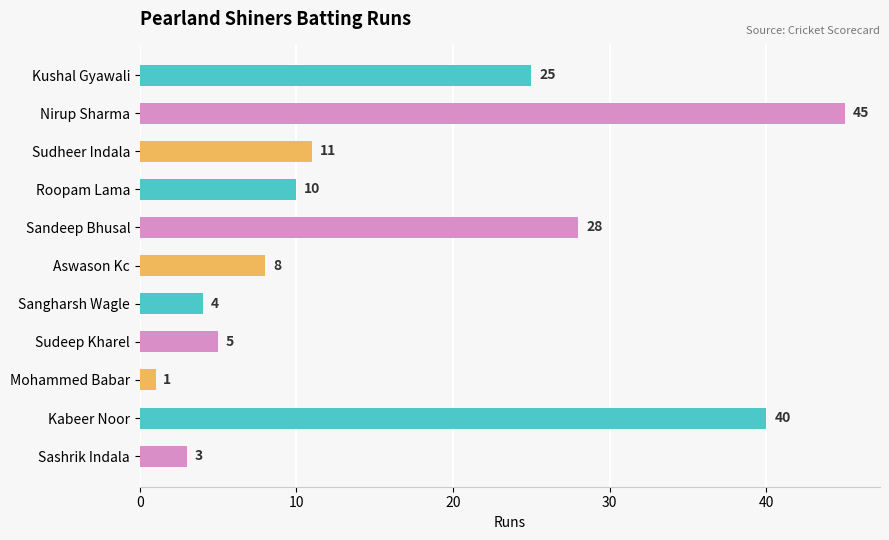

What is the smallest value displayed?

1